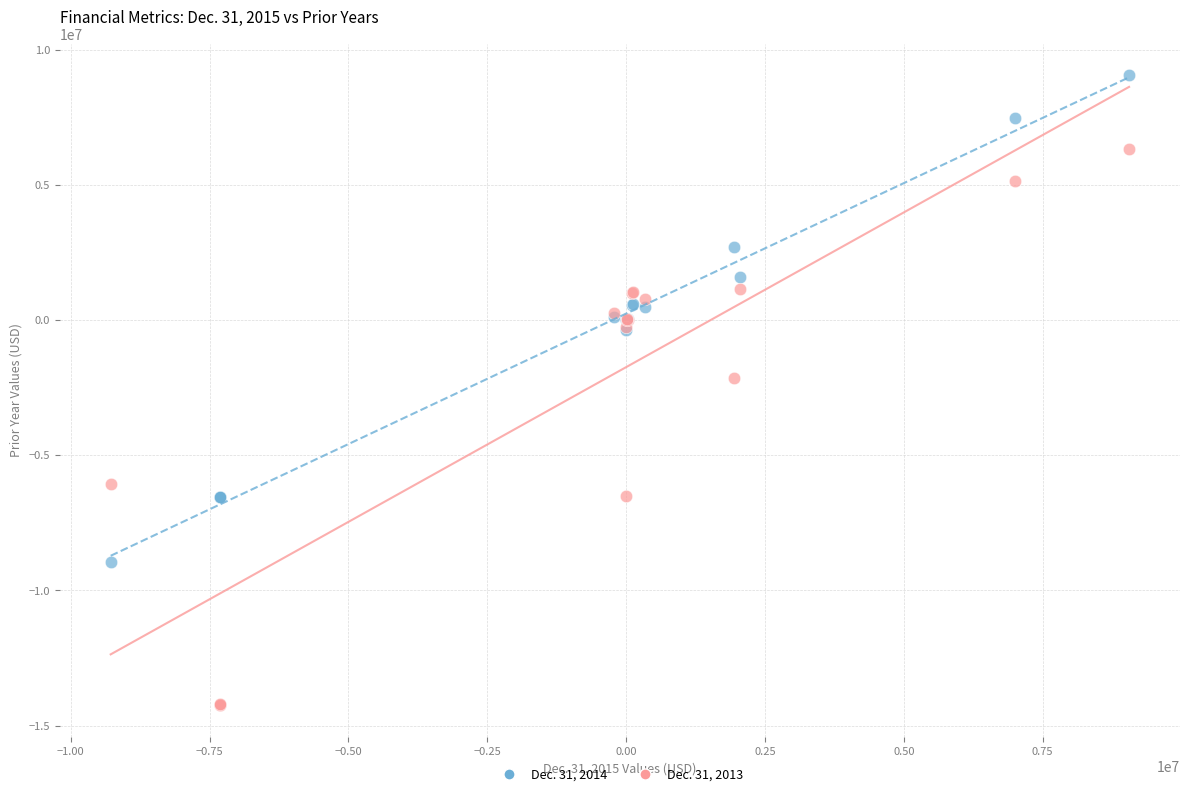

Which series has the widest spread of Y values?

Dec. 31, 2013